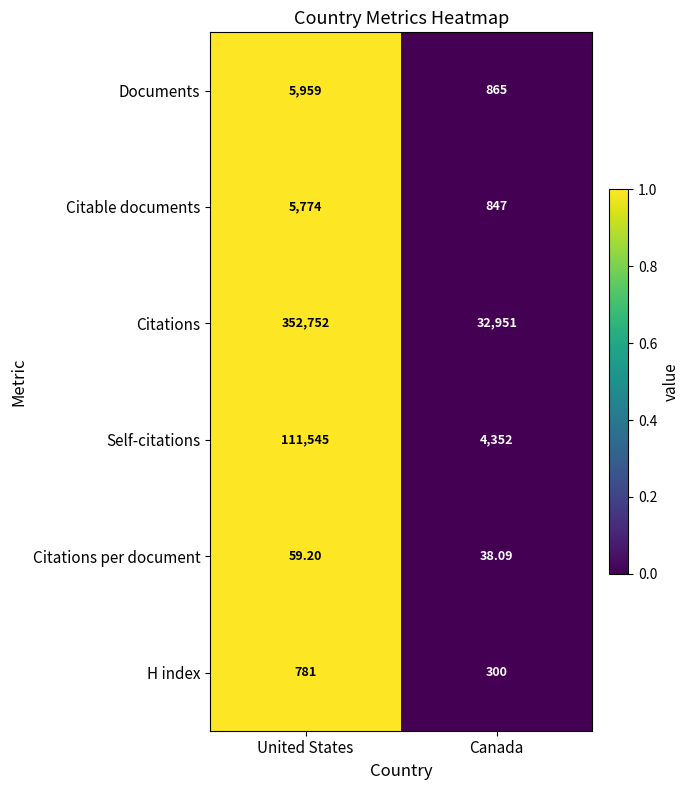

List the series in order of their peak value, highest first.

Citations, Self-citations, Documents, Citable documents, H index, Citations per document